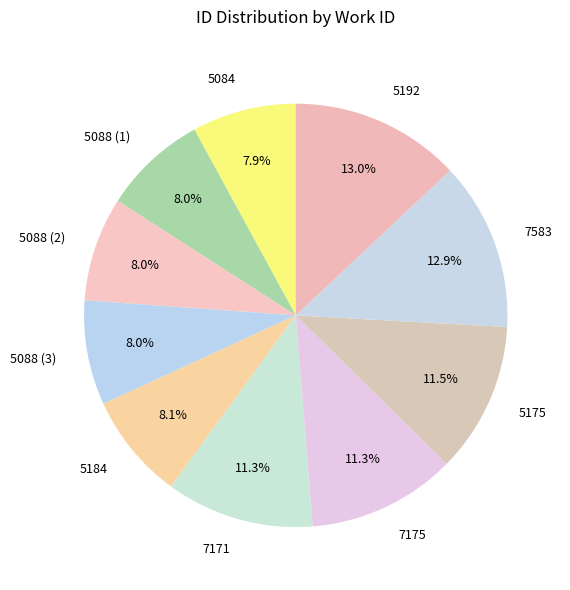

Is there a majority slice in this chart?

No